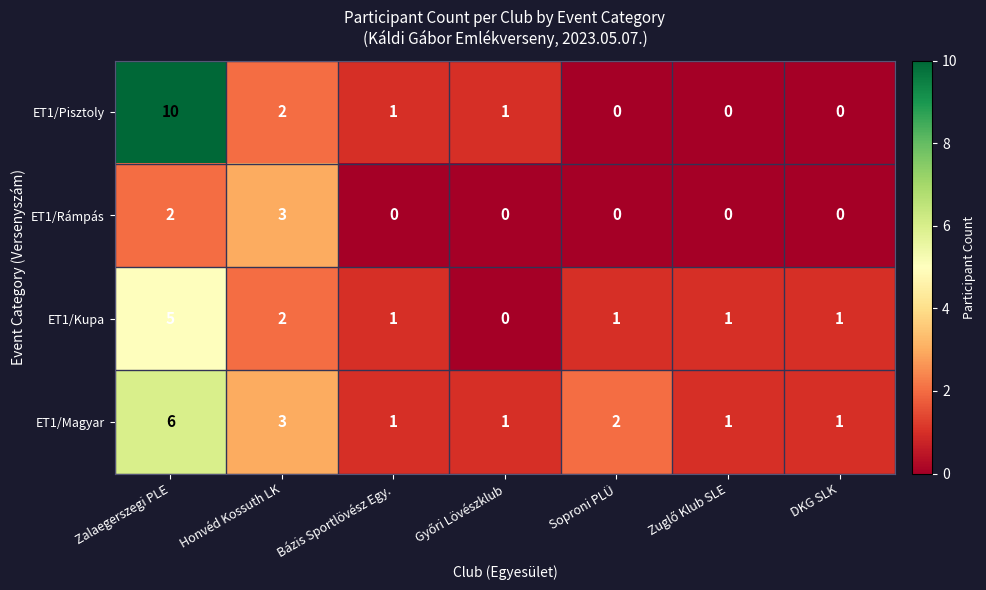

The ET1/Rámpás series shows 0 at Soproni PLÜ. True or false?

True